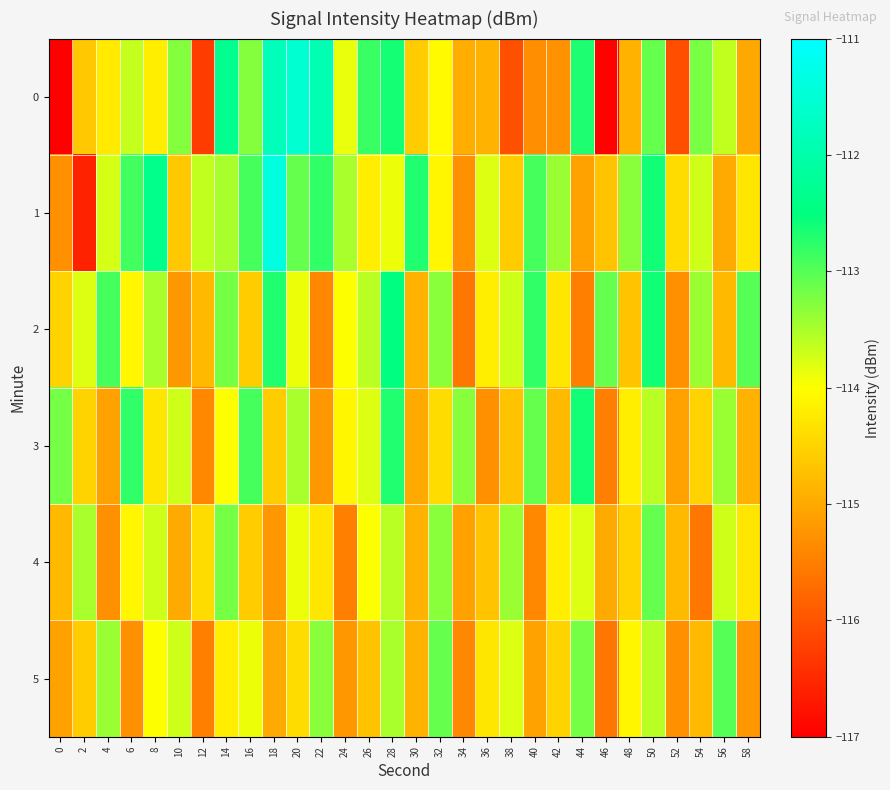

Which series changed the most between 40 and 48?

2